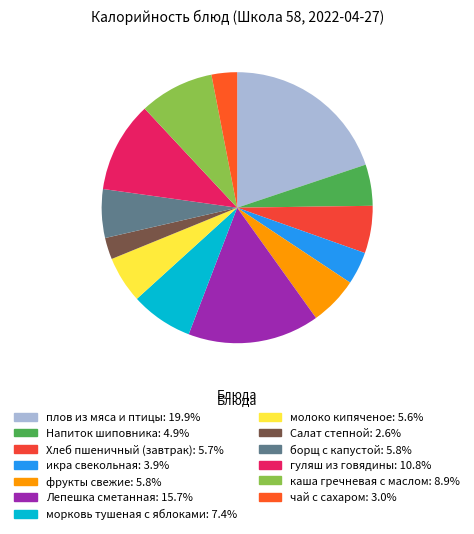

How many slices are in this pie chart?

13